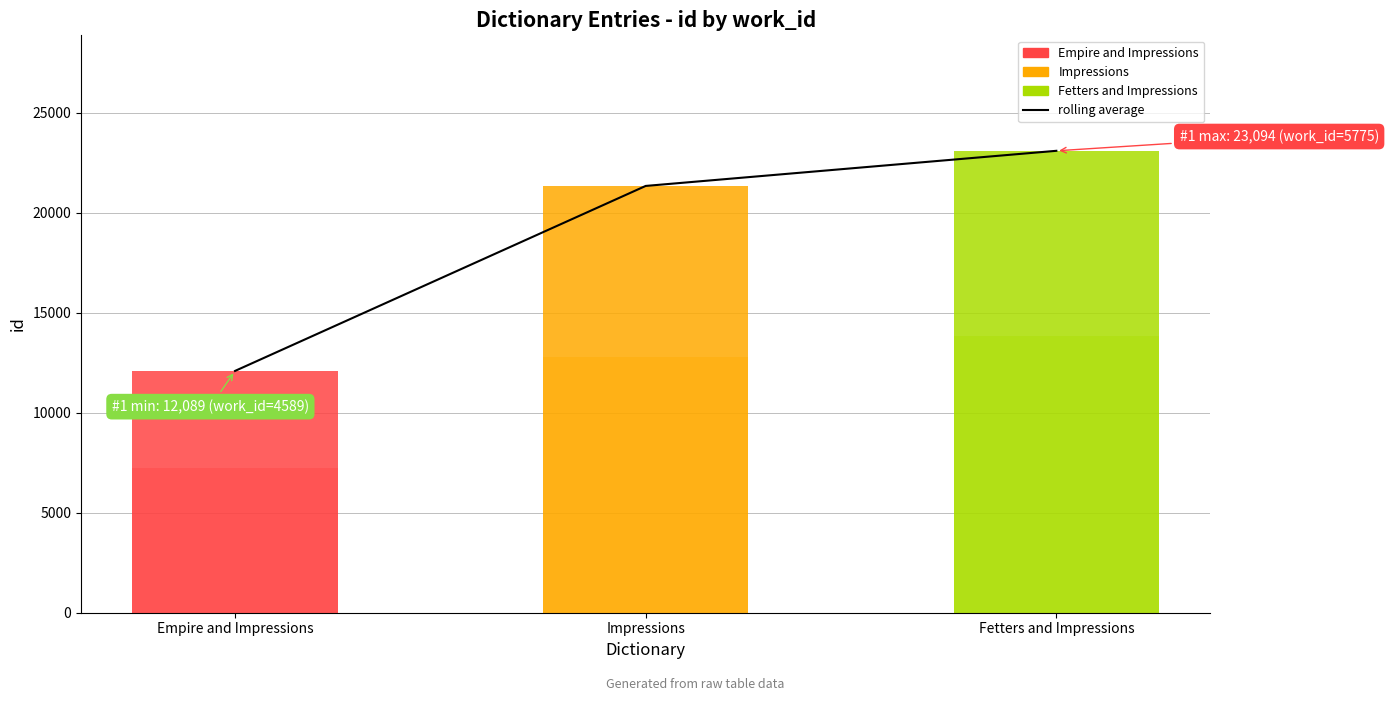

What is the change in value from Impressions to Fetters and Impressions?

+1756